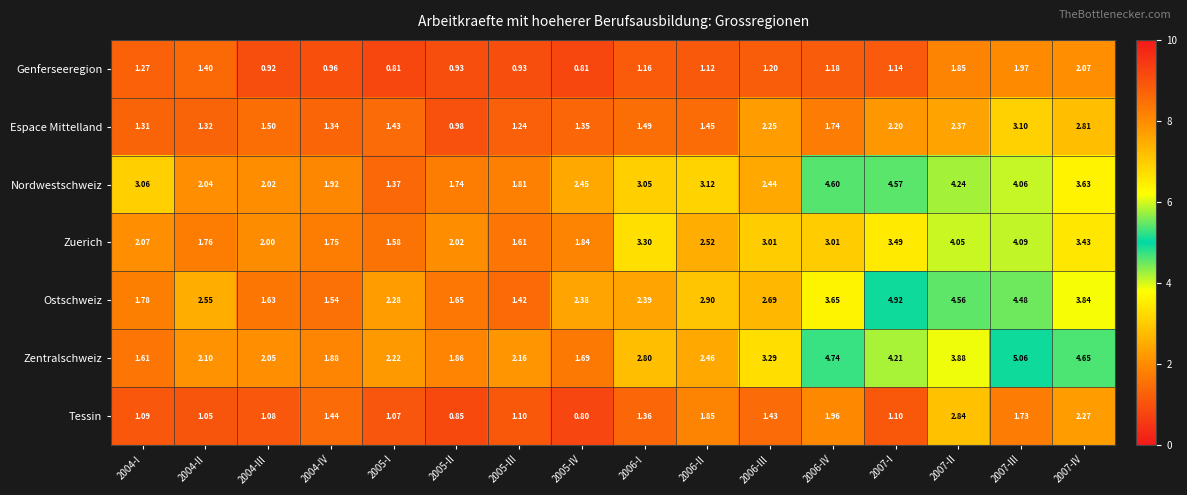

List the series in order of their peak value, lowest first.

Genferseeregion, Tessin, Espace Mittelland, Zuerich, Nordwestschweiz, Ostschweiz, Zentralschweiz